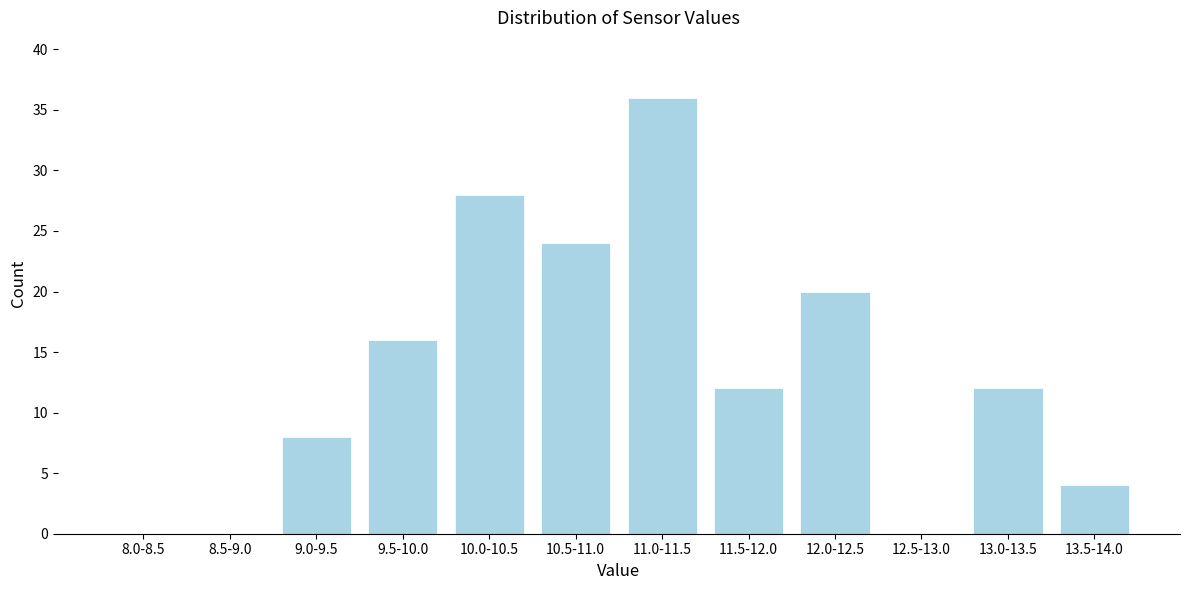

Reading left to right, transcribe all the data shown in this chart.

8.0-8.5=0	8.5-9.0=0	9.0-9.5=8	9.5-10.0=16	10.0-10.5=28	10.5-11.0=24	11.0-11.5=36	11.5-12.0=12	12.0-12.5=20	12.5-13.0=0	13.0-13.5=12	13.5-14.0=4